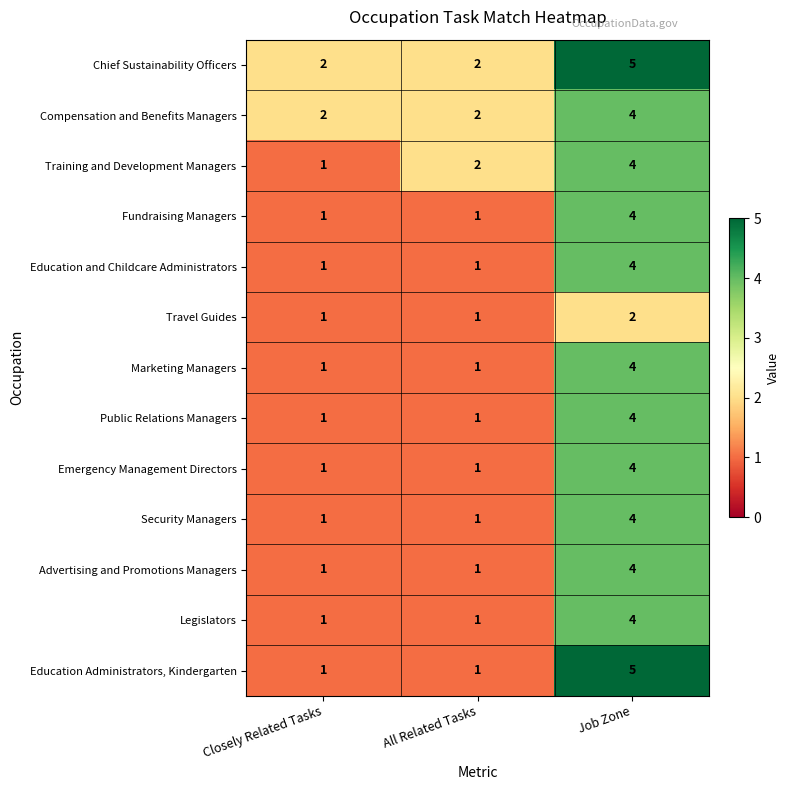

How many Marketing Managers values are between 1 and 4?

3